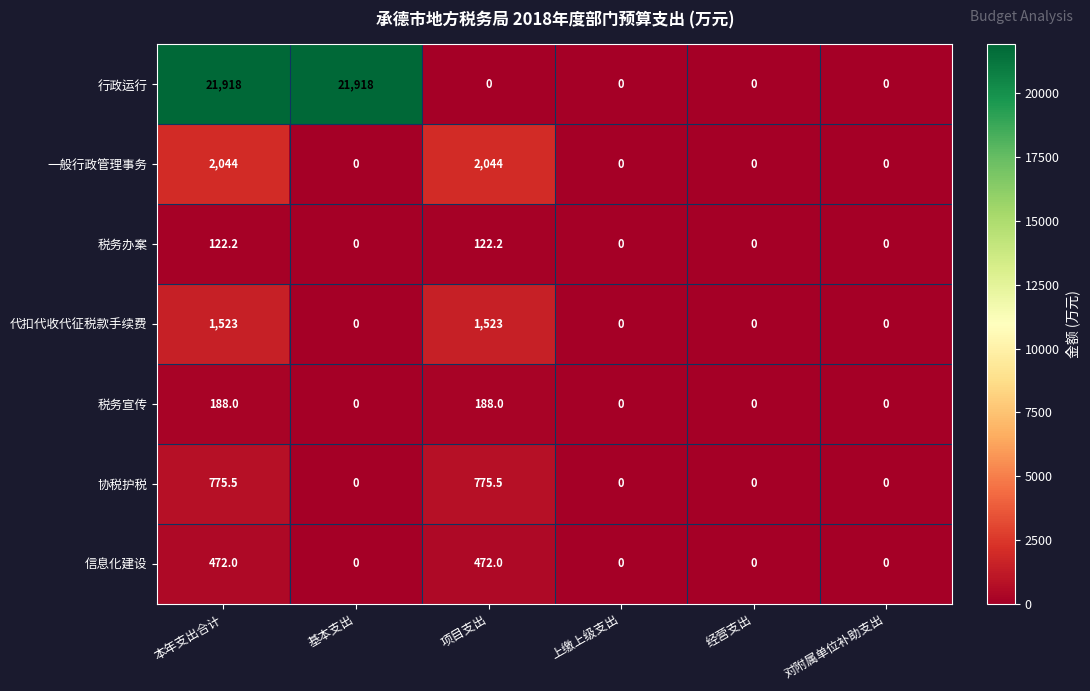

What is the highest value of the 税务办案 series?

122.2